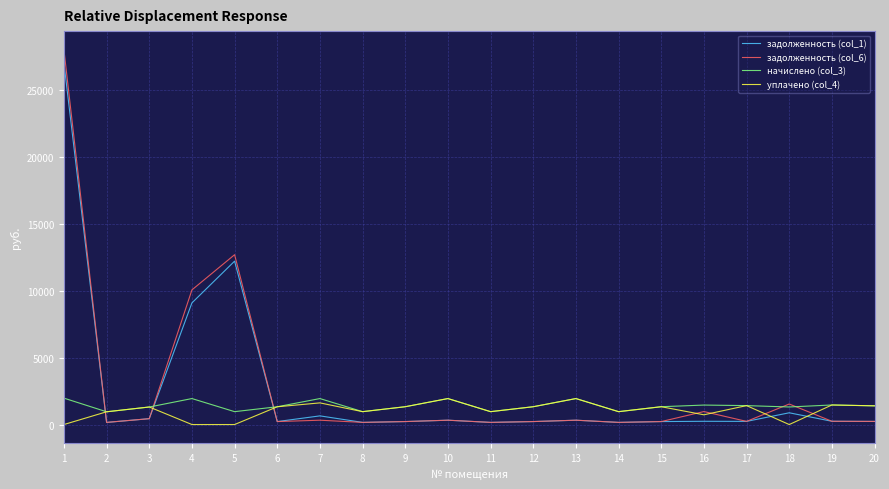

What is the sum of all задолженность (col_1) values?

53462.0